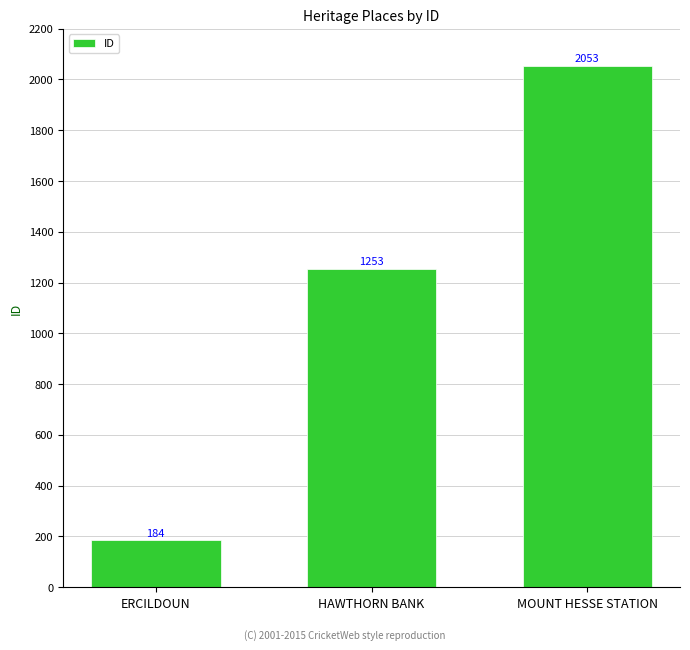

What is the maximum value shown in the chart?

2053